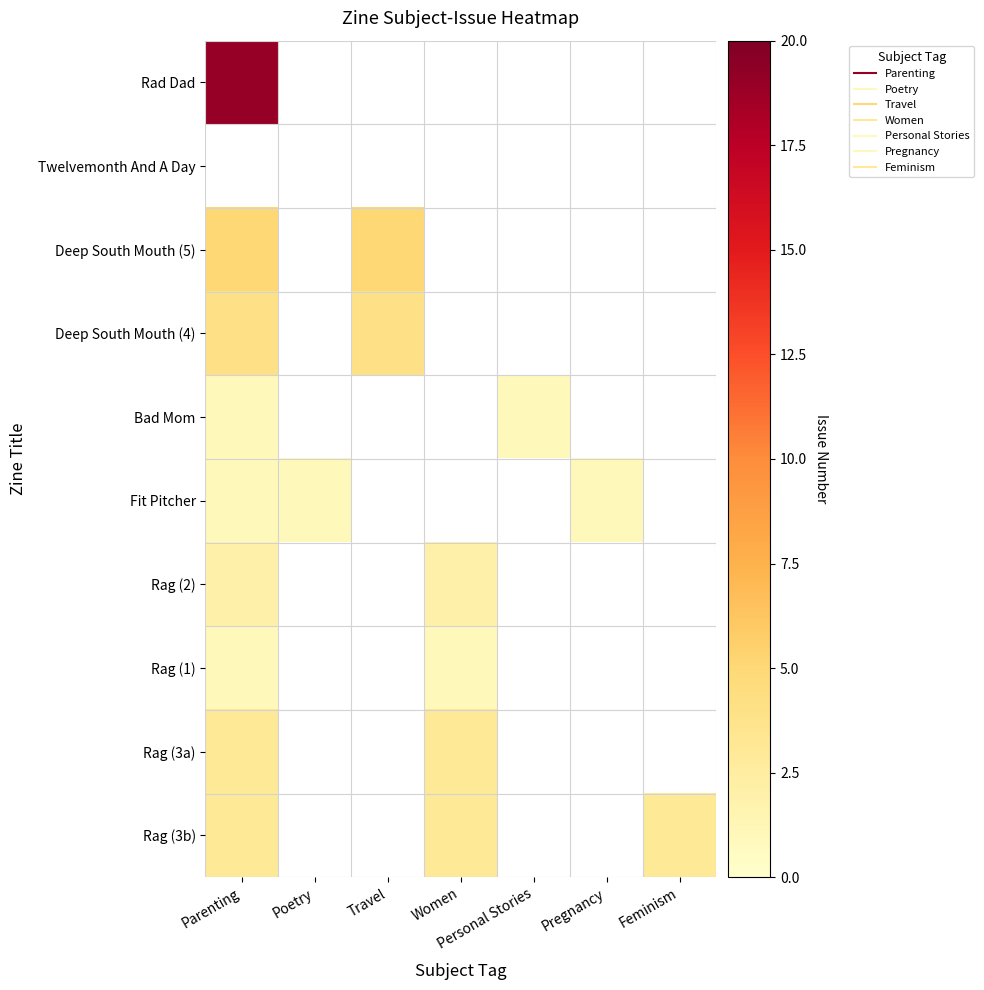

What is the spread (max minus min) of values at Travel?

5